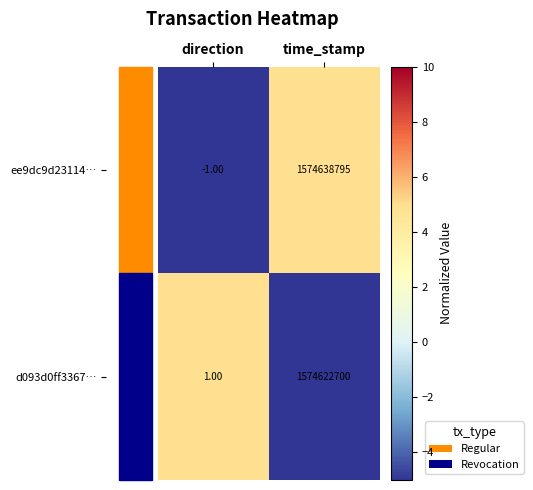

At which label is d093d0ff3367… closest to 787311350?

direction